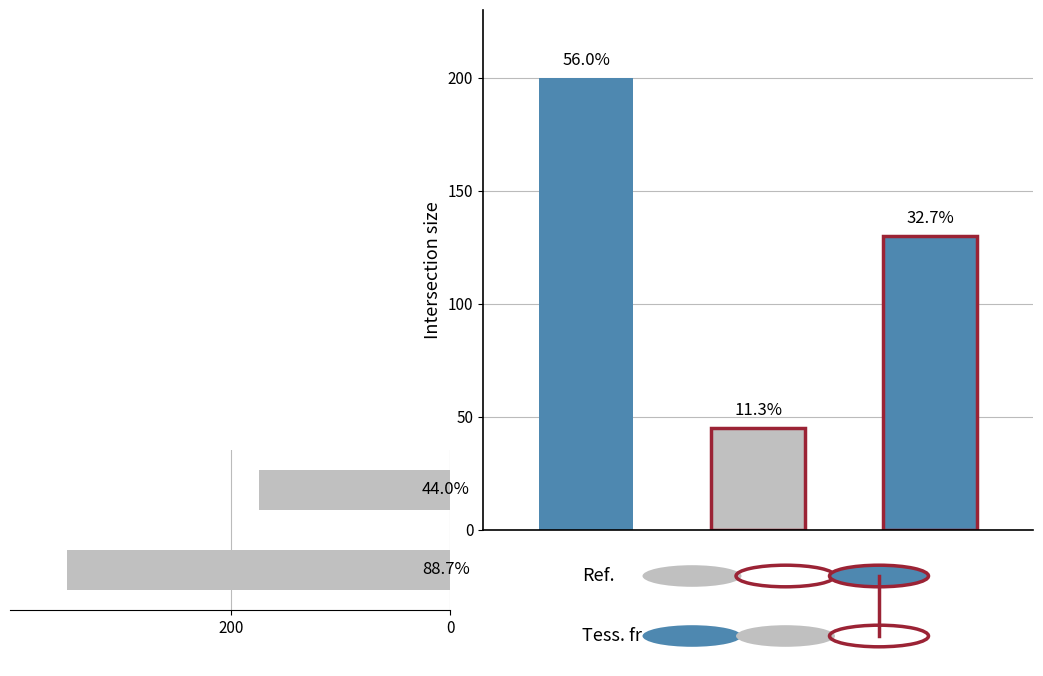

What is the minimum value shown in the chart?

175